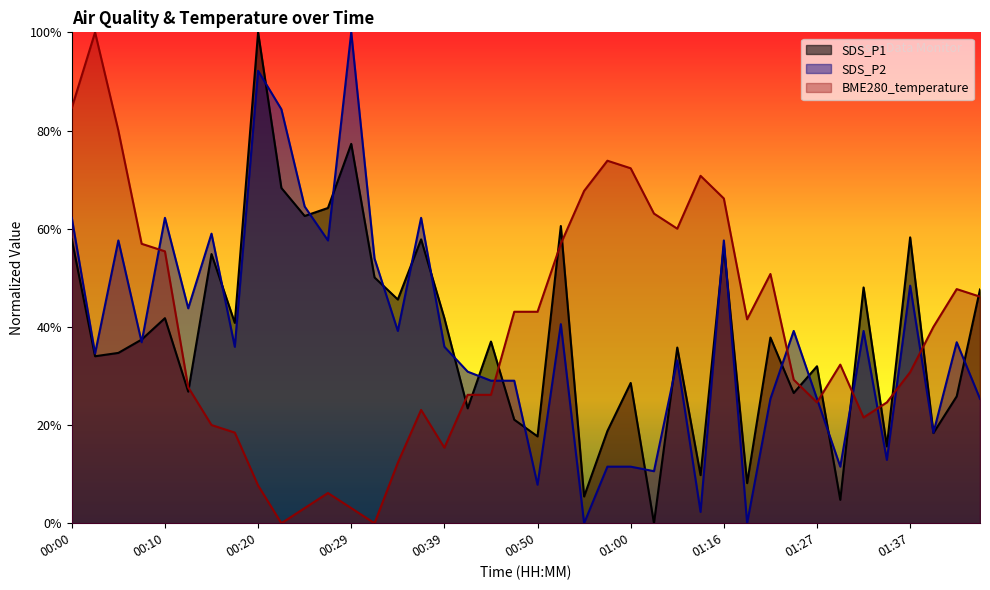

The value of BME280_temperature at 01:00 is 1.2. True or false?

False